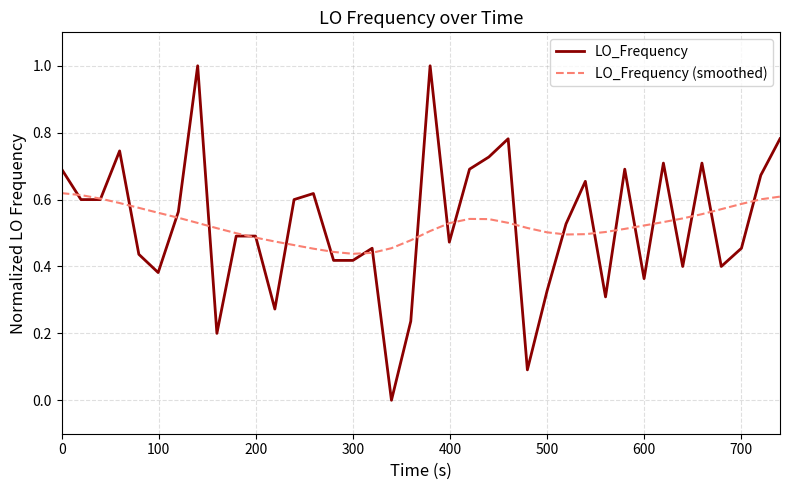

True or false: LO_Frequency and LO_Frequency (smoothed) cross at least once.

True